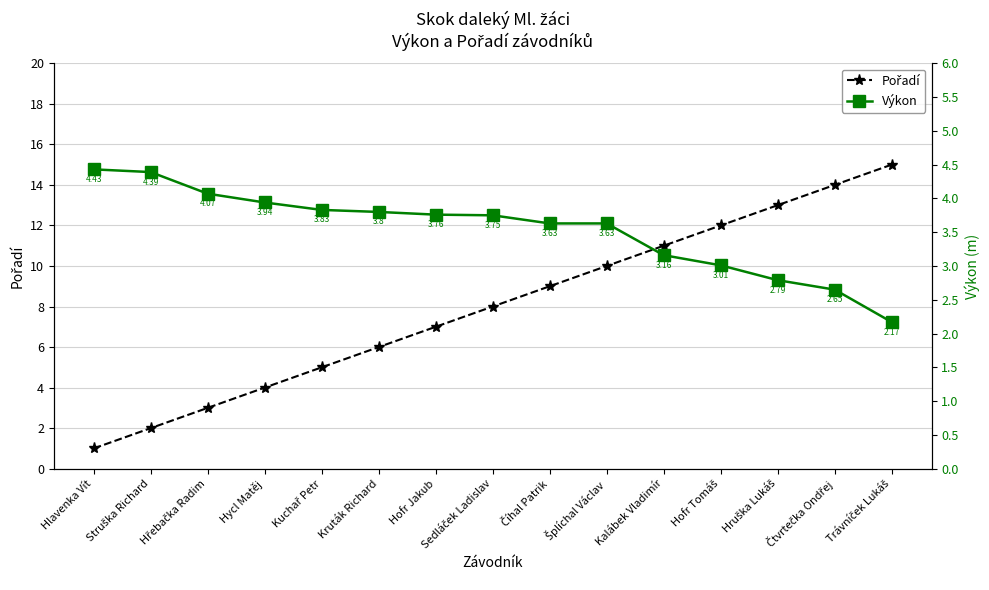

At which label does Výkon reach its peak?

Hlavenka Vít